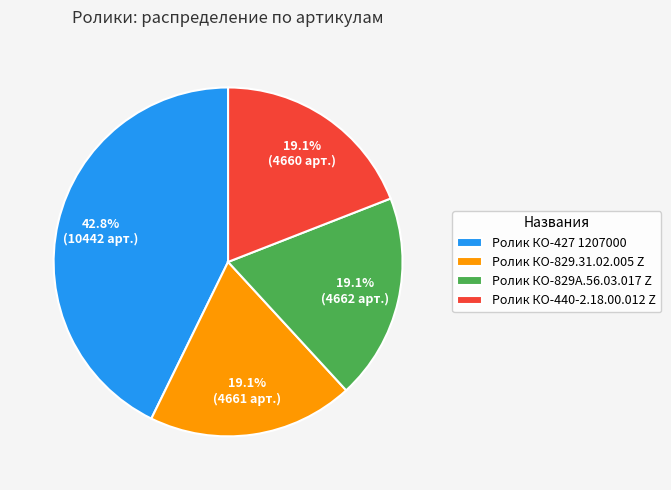

Combined, what portion of the pie is Ролик КО-829.31.02.005 Z and Ролик КО-829А.56.03.017 Z?

38.2%